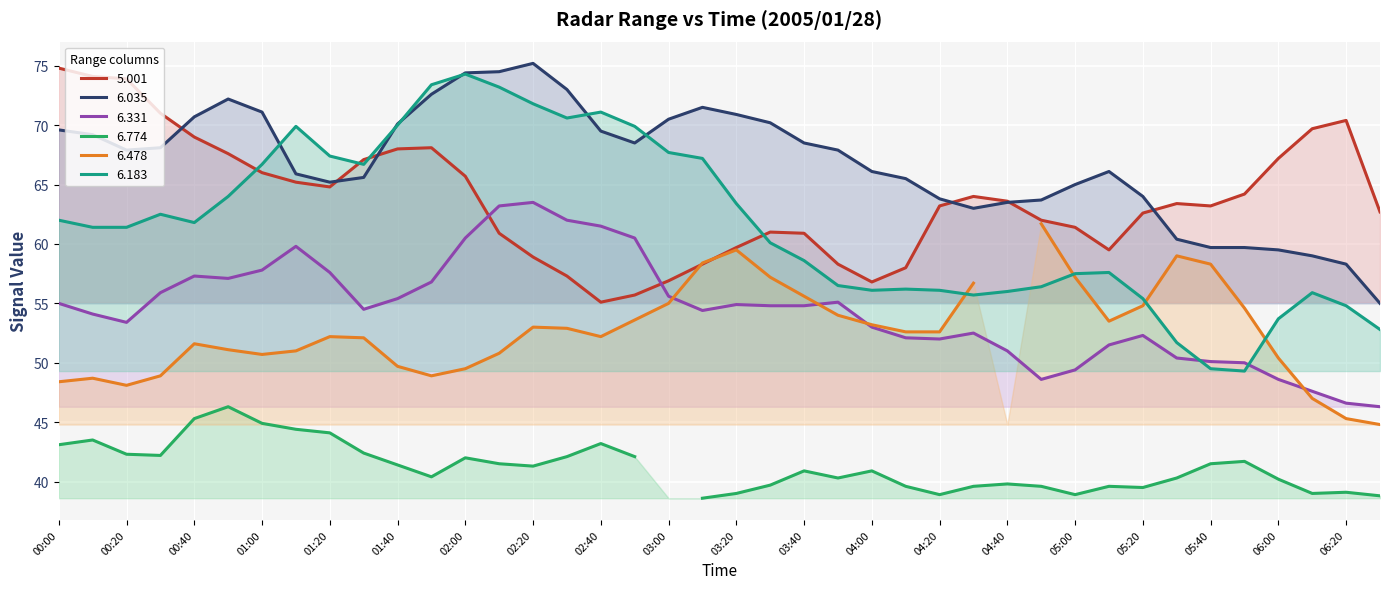

What is the greatest value displayed?

75.2